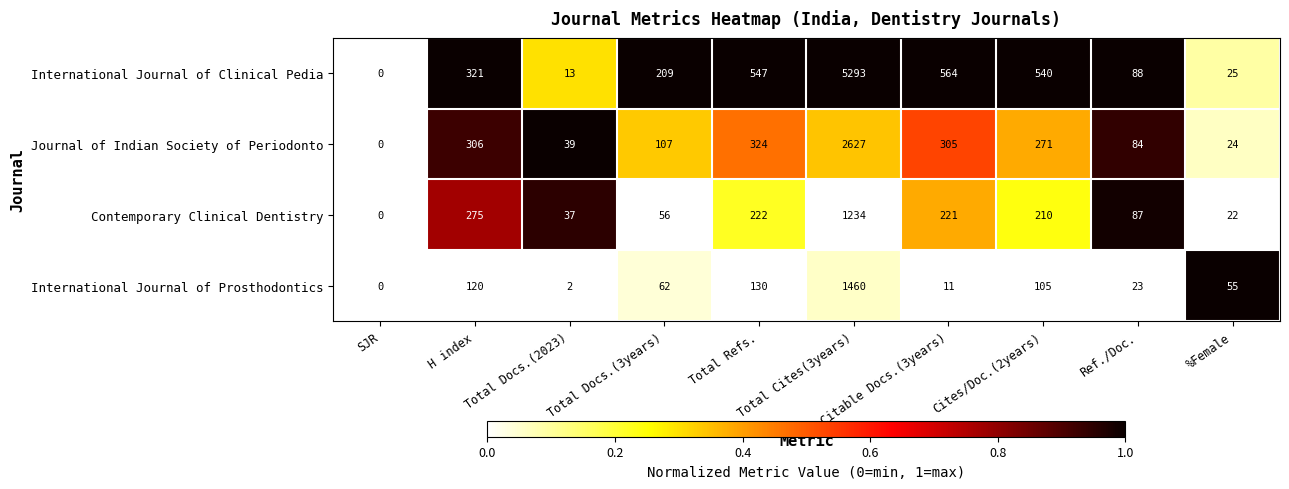

What is the difference between the maximum and second lowest values in the International Journal of Clinical Pedia series?

5280